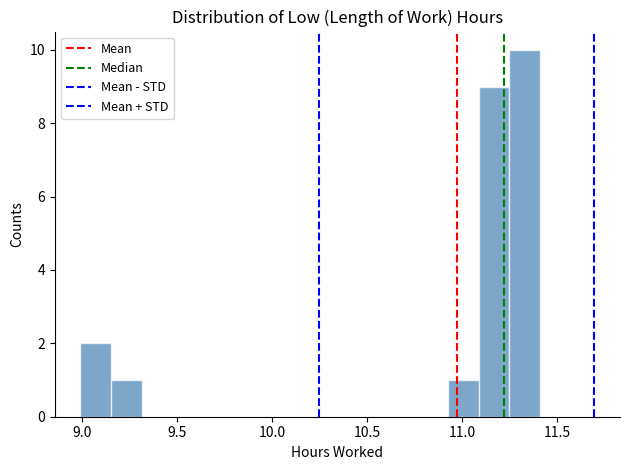

Around what value on the x-axis is the tallest bar? Give the approximate position of its centre, as read against the axis.

11.35